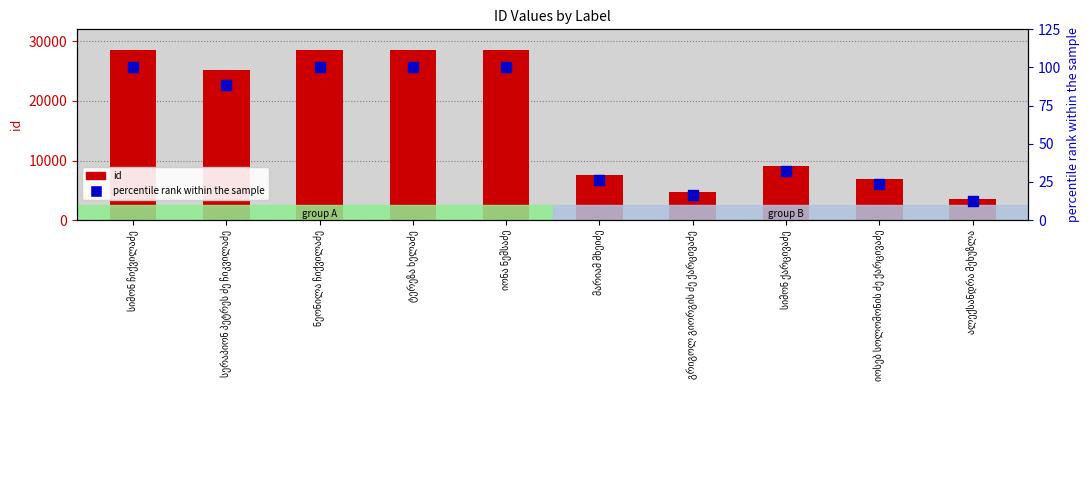

Which series has the largest total across all categories?

id